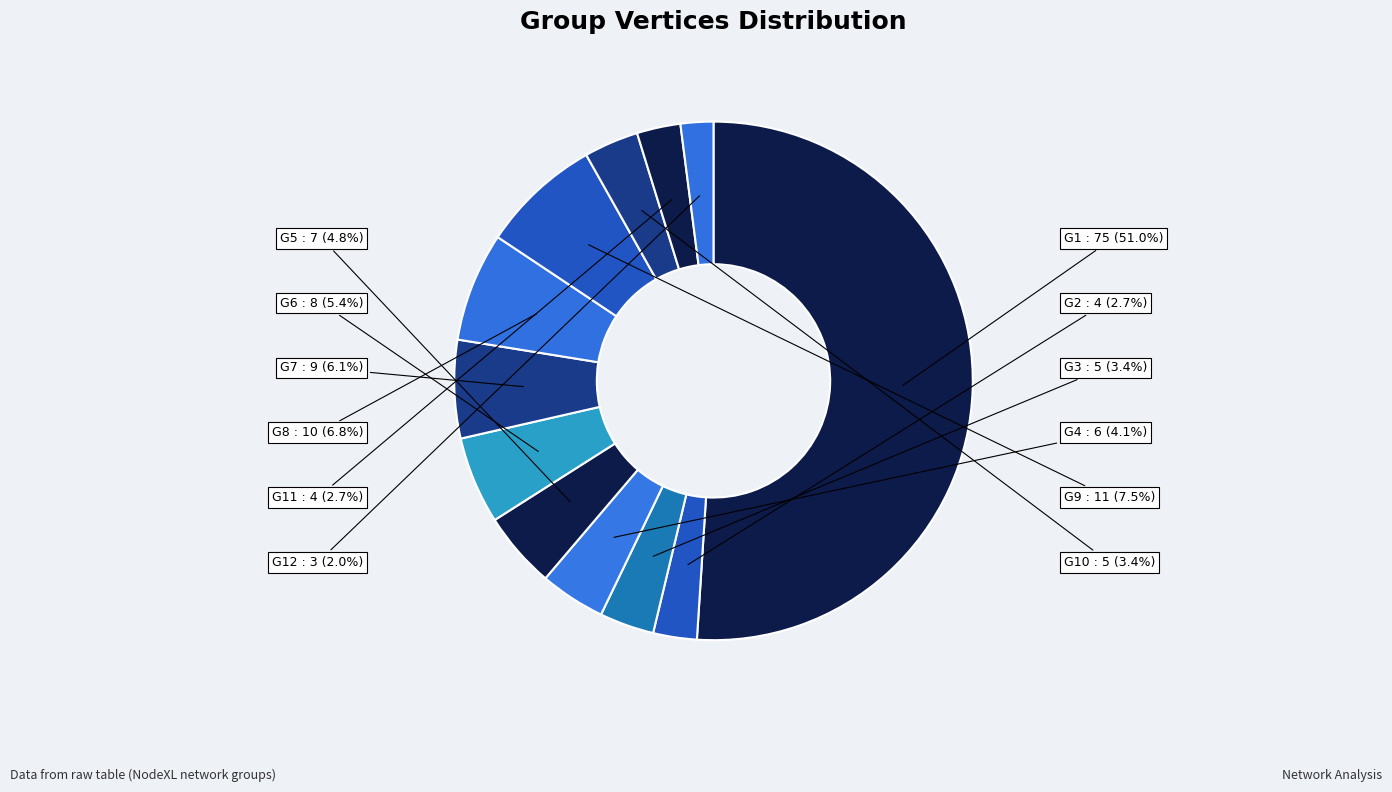

What portion of the pie excludes G10?

96.6%